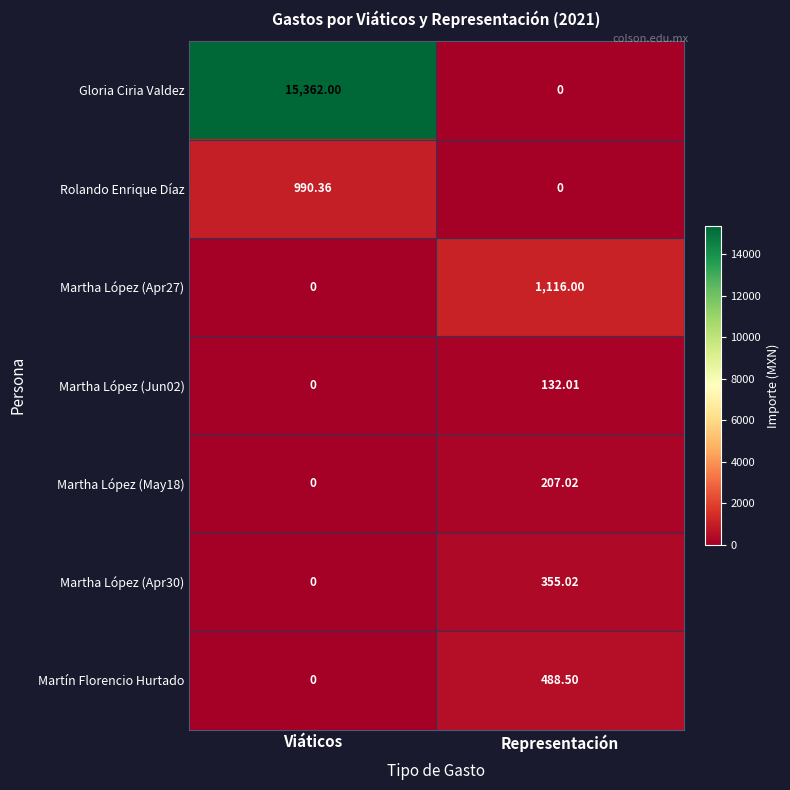

At which category is the sum across all series the highest?

Viáticos